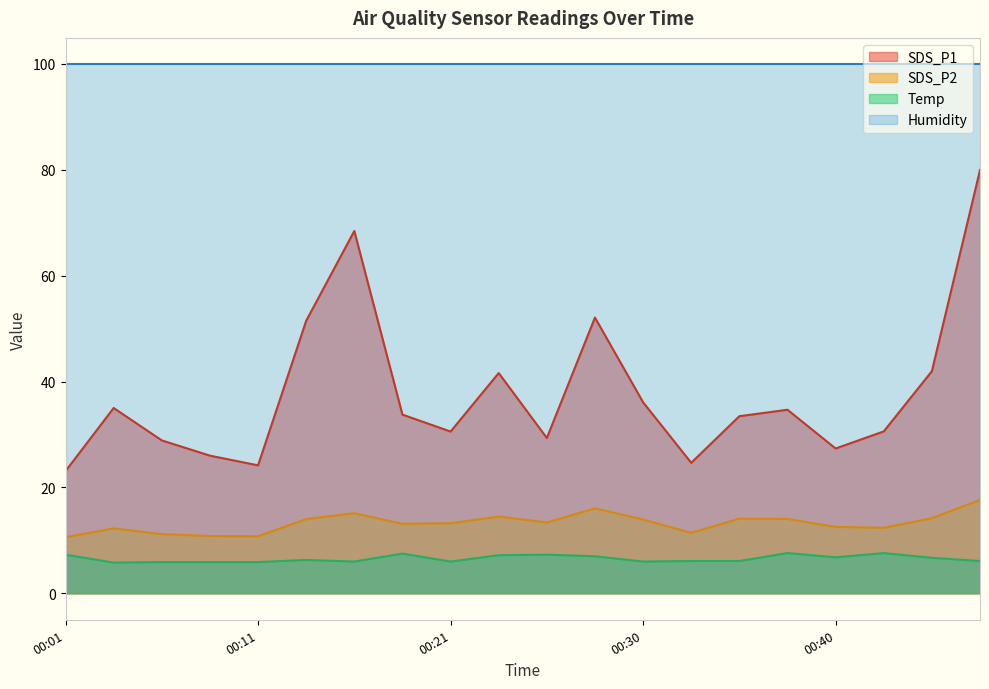

Between 00:01 and 00:11, which is larger?

00:11